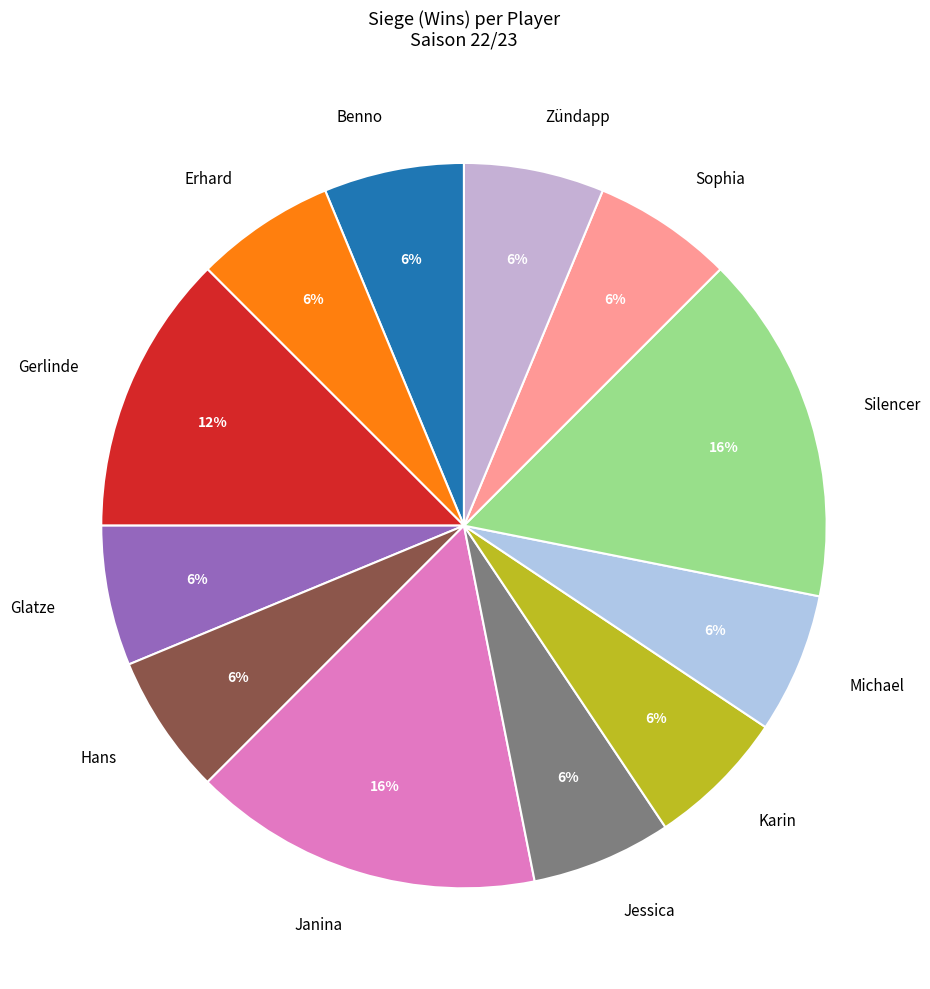

To the nearest percent, what is the average slice percentage?

8%